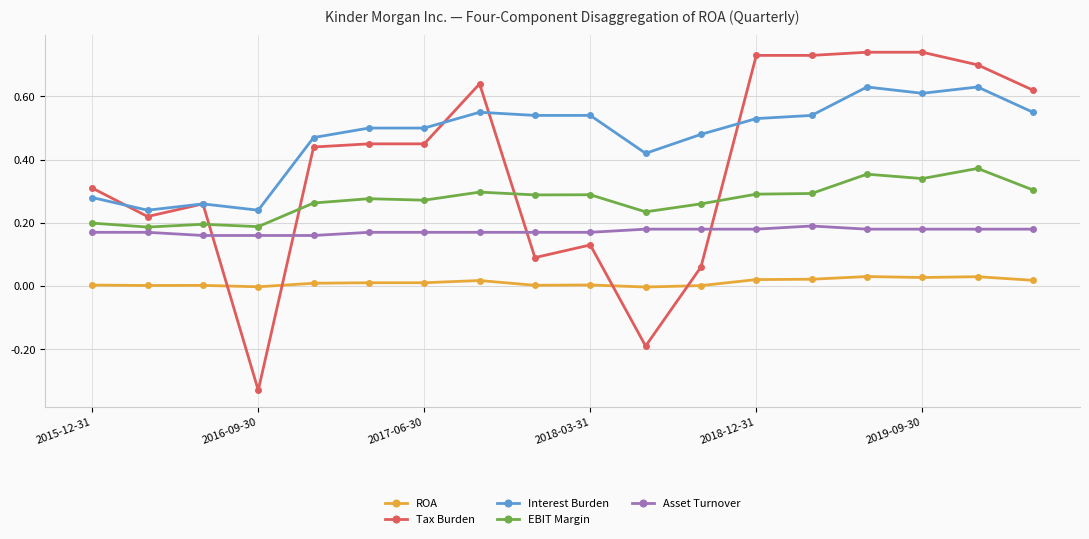

True or false: EBIT Margin has more than 0 interior local peaks.

True